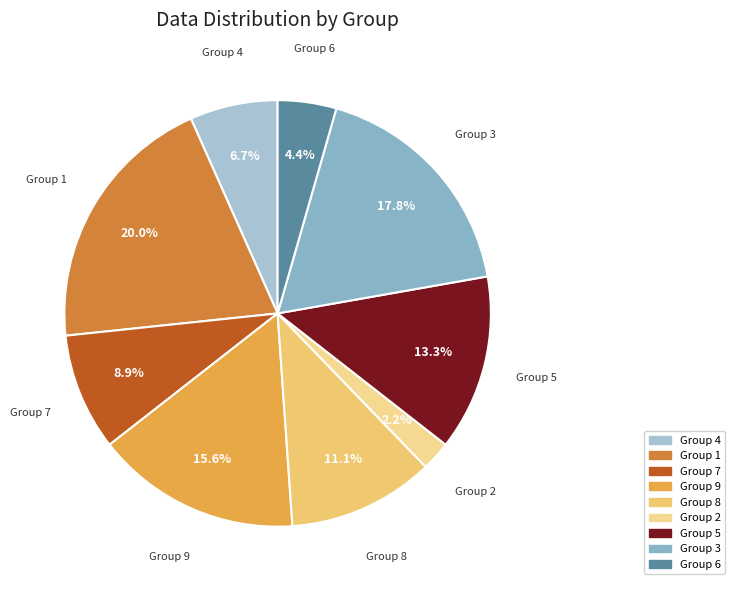

To the nearest percent, what is the difference between the largest and smallest slice percentages?

18%